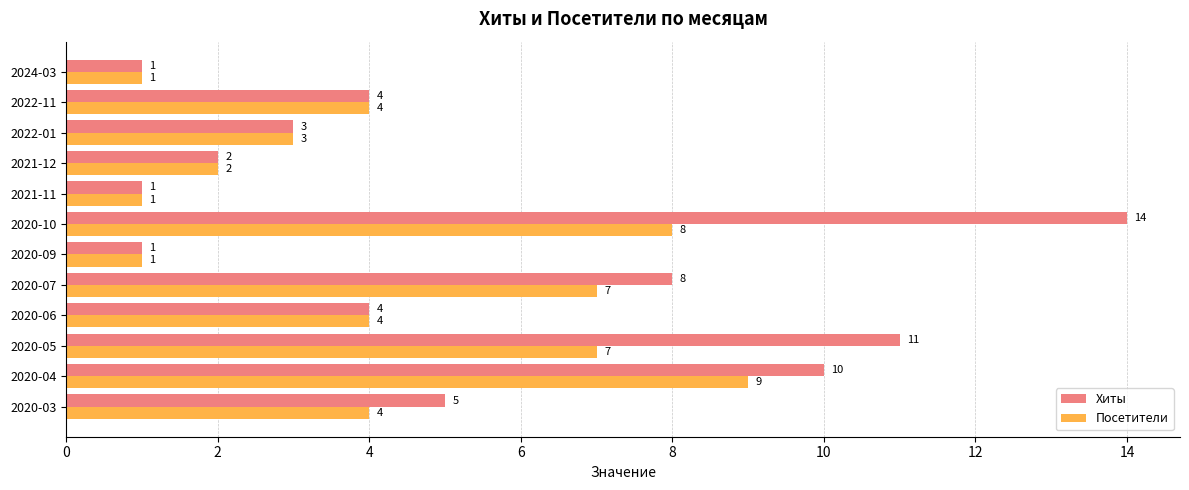

What is the highest value of the Посетители series?

9